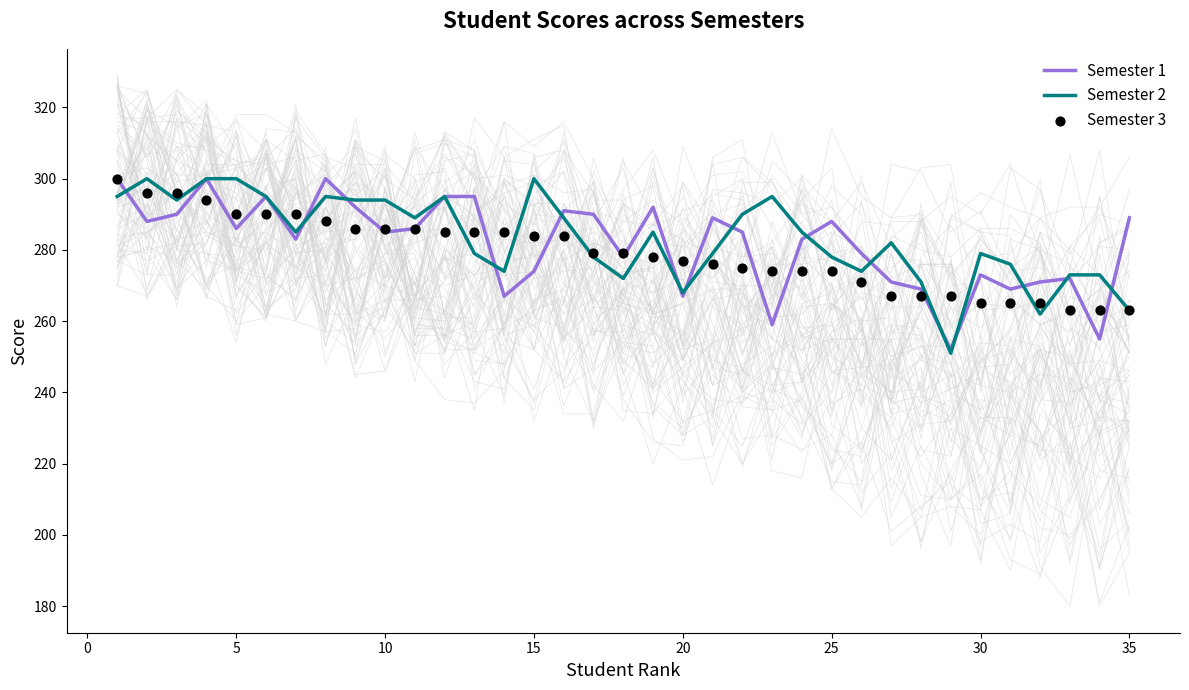

Which series contains the highest Y value?

Semester 1